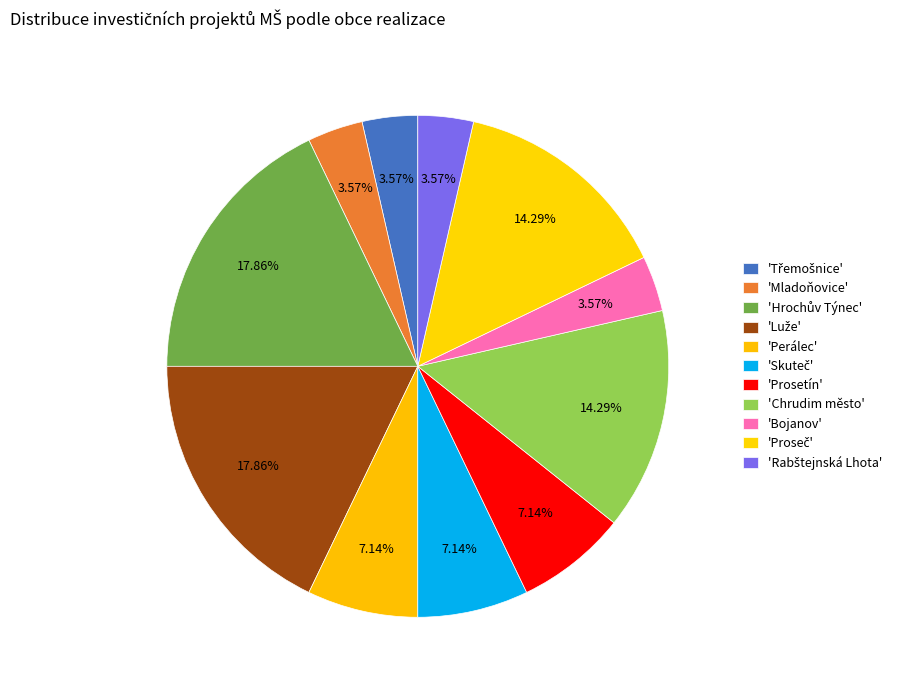

Count the number of slices in the pie.

11